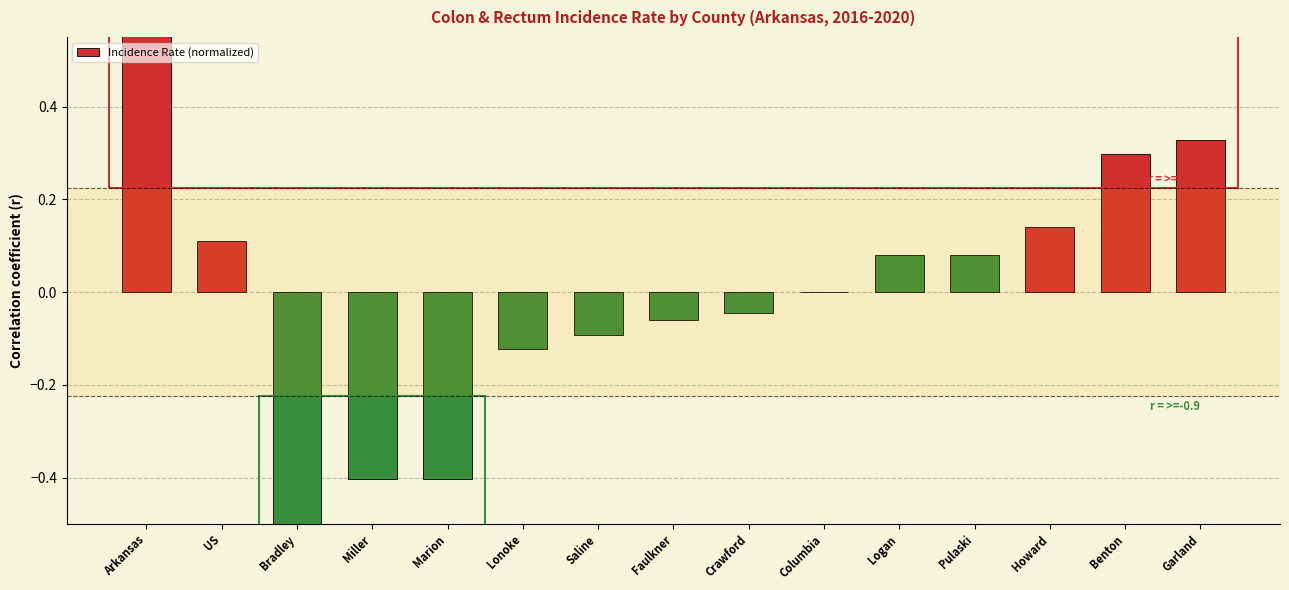

At which category does the chart reach its peak across all series?

Arkansas